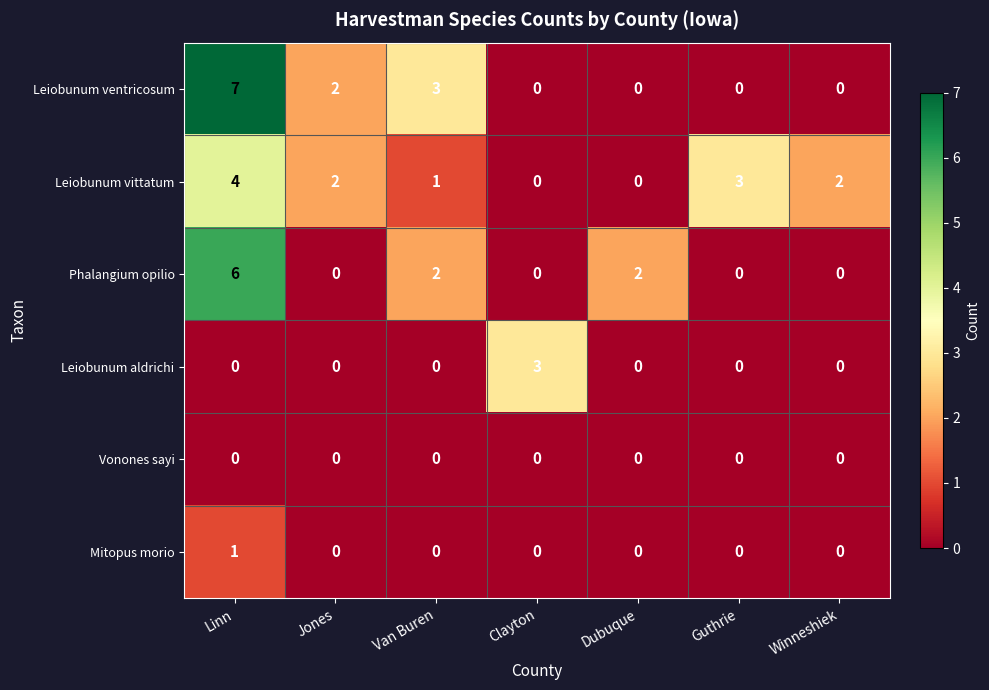

Rank the series by their maximum value, from highest to lowest.

Leiobunum ventricosum, Phalangium opilio, Leiobunum vittatum, Leiobunum aldrichi, Mitopus morio, Vonones sayi